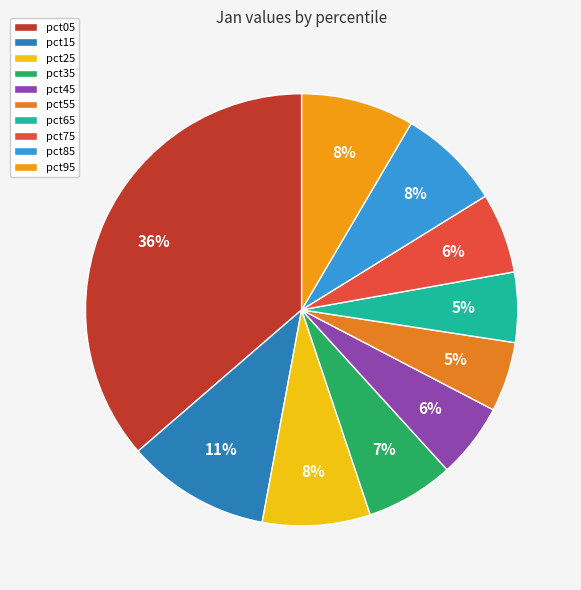

The pct85 slice represents 8% of the pie. True or false?

True